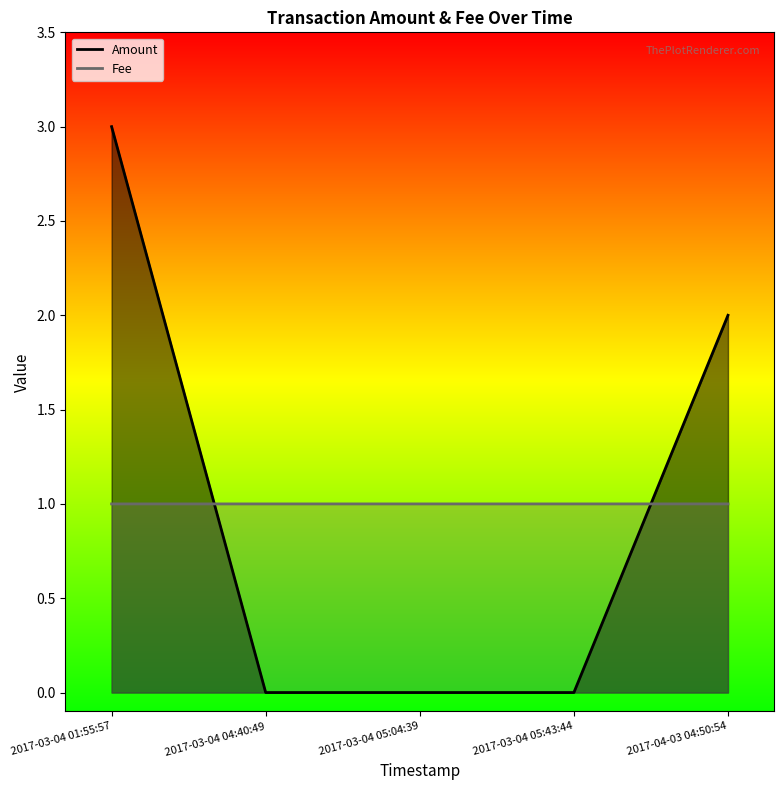

What is the spread (max minus min) of values at 2017-03-04 05:04:39?

1.0